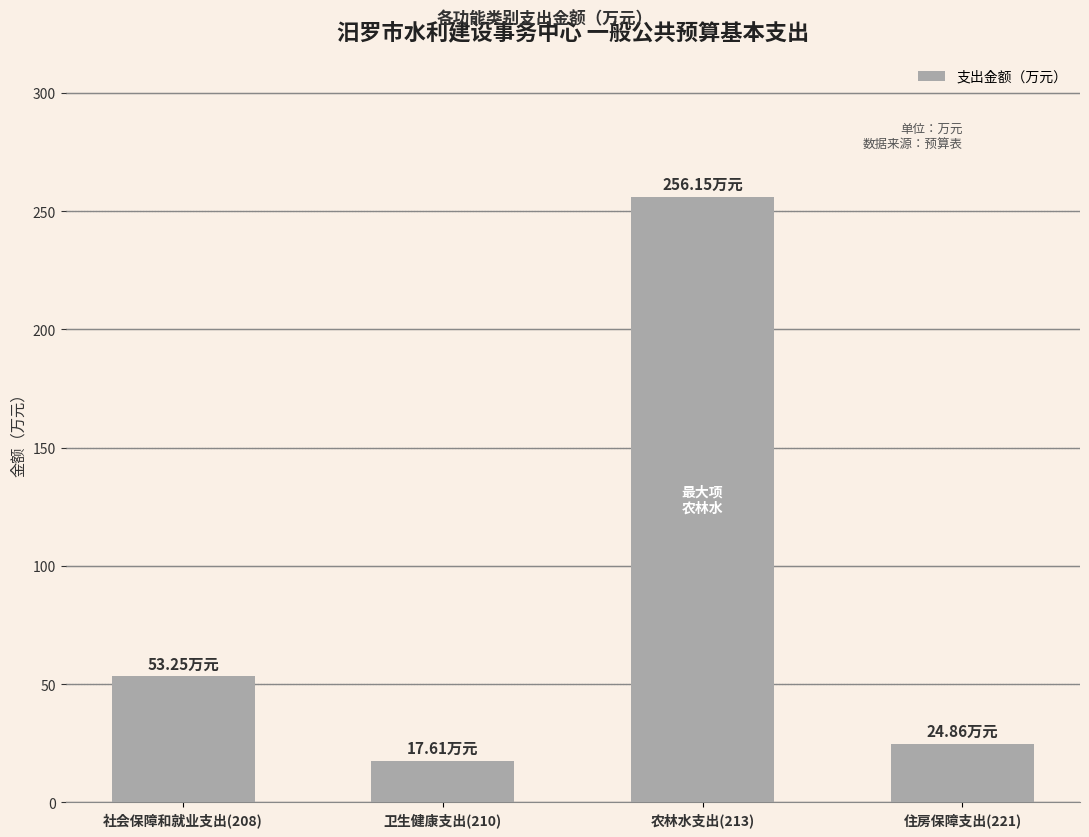

Rank the categories by value from lowest to highest.

卫生健康支出(210), 住房保障支出(221), 社会保障和就业支出(208), 农林水支出(213)